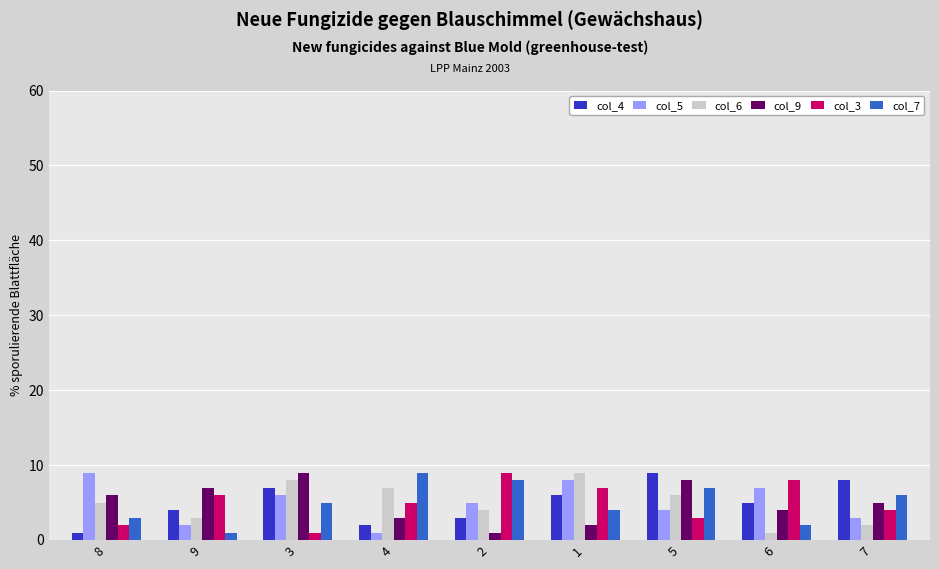

Which category has the lowest value in the col_6 series?

6